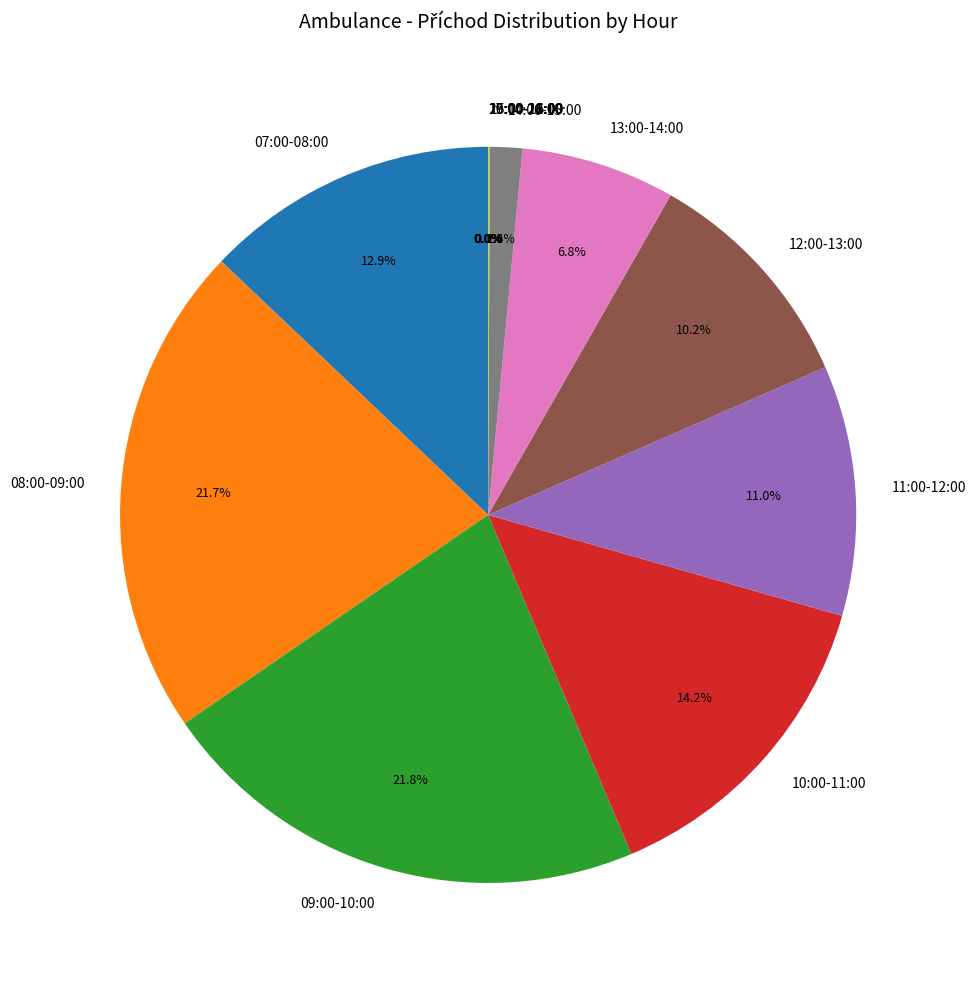

What portion of the pie excludes 12:00-13:00?

89.8%